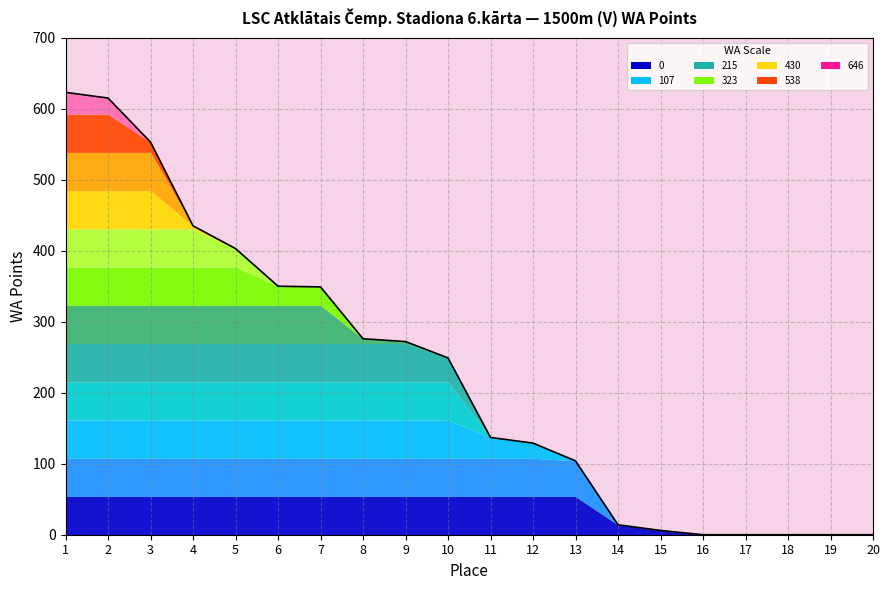

Between 3 and 7, which is larger?

3